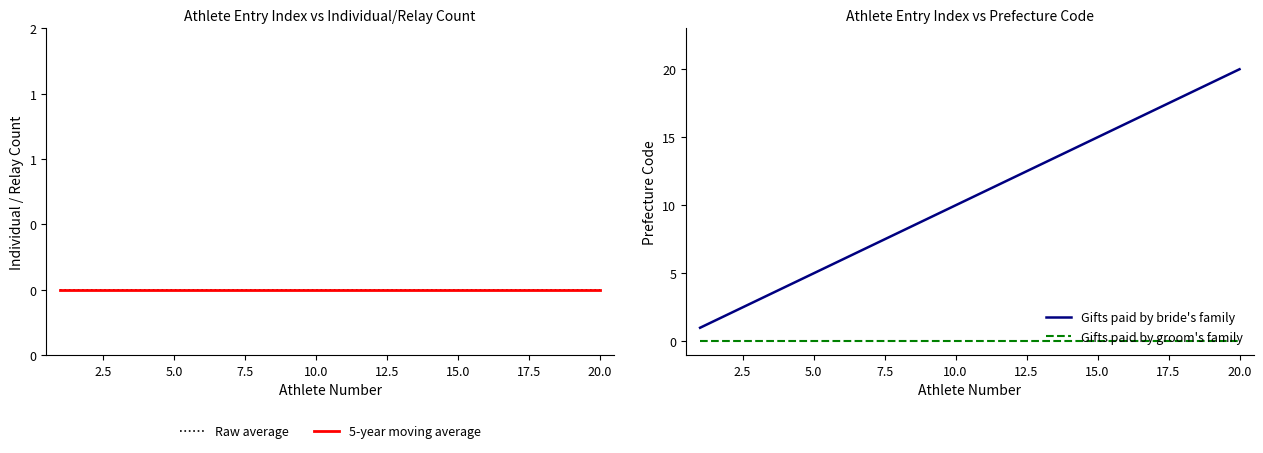

How many distinct data groups are displayed?

4